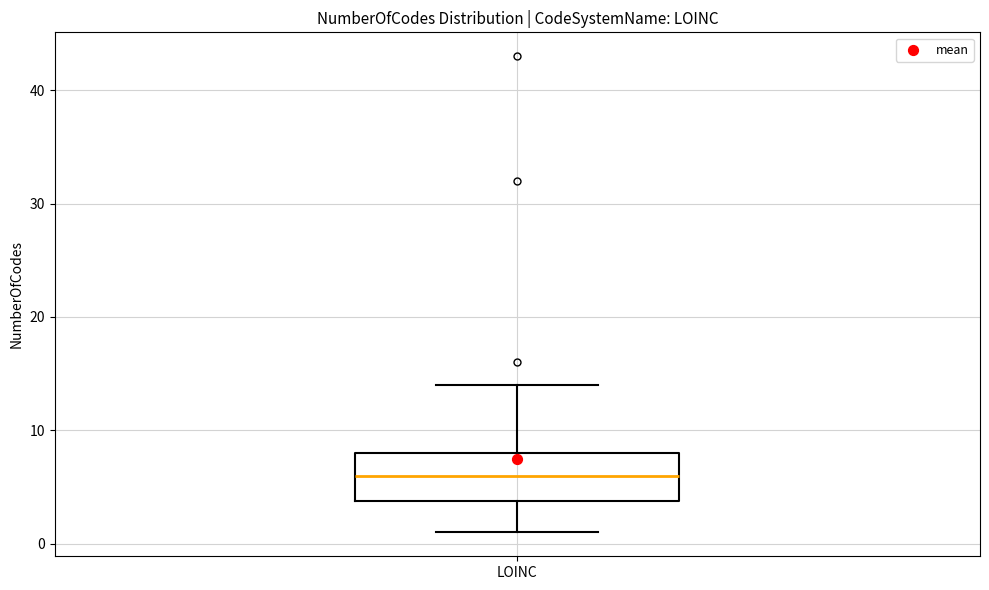

Where does the lower whisker of the box for LOINC end on the y-axis? The values are not printed on the chart, so give them approximately, as read against the axis.

1